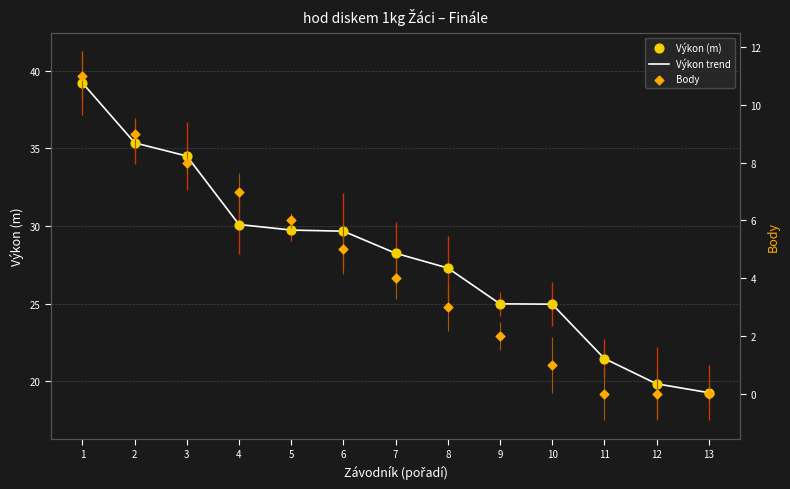

Which series contains the highest Y value?

Výkon